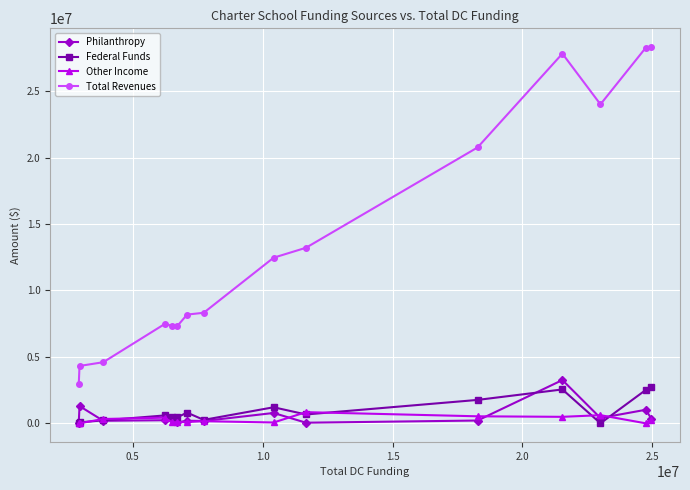

Does the chart have visible grid lines?

Yes